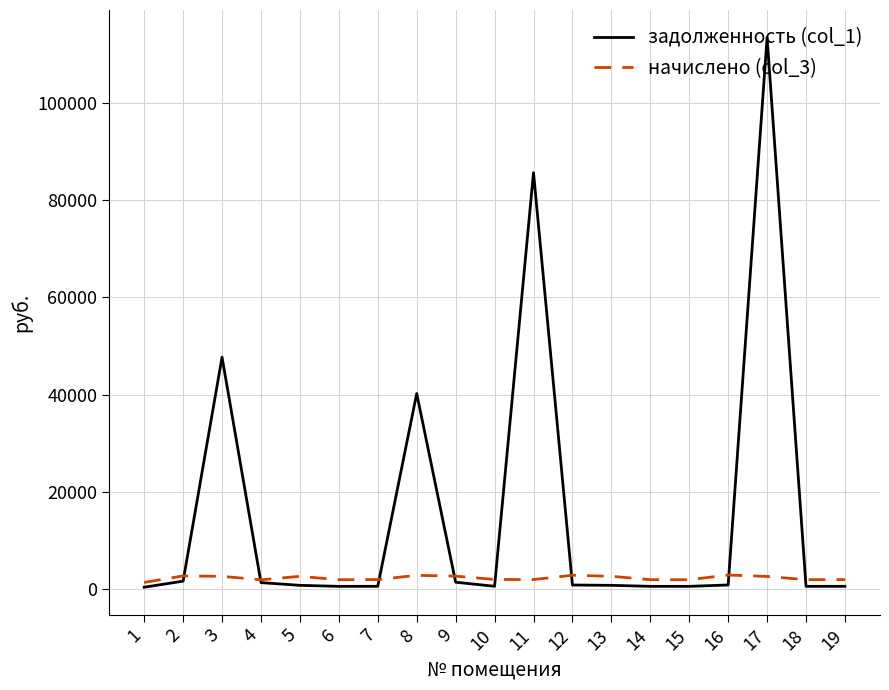

How many lines are shown in the chart?

2